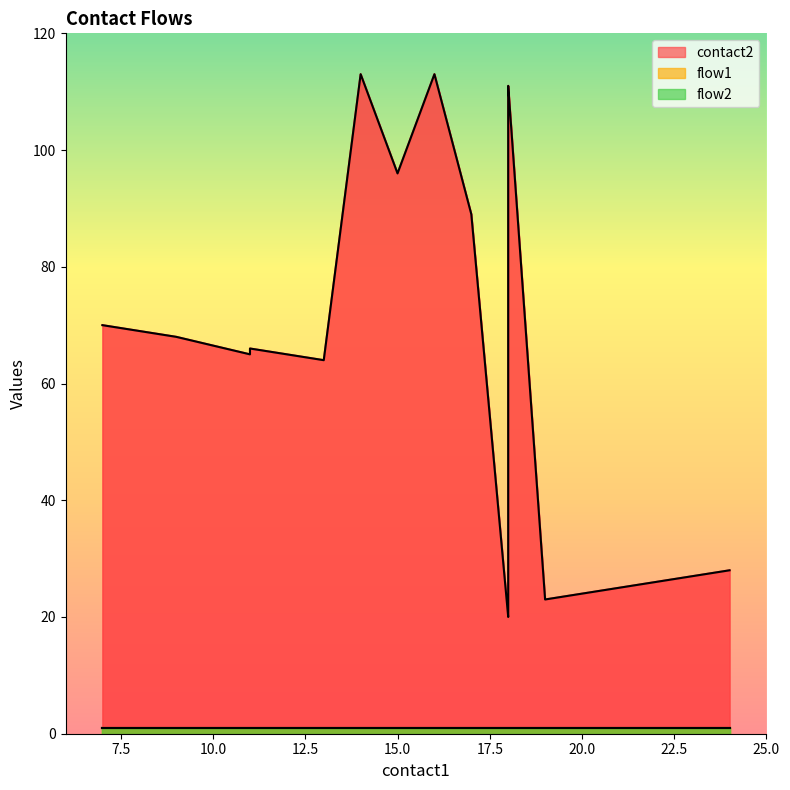

What are all the series names shown in the legend?

contact2, flow1, flow2